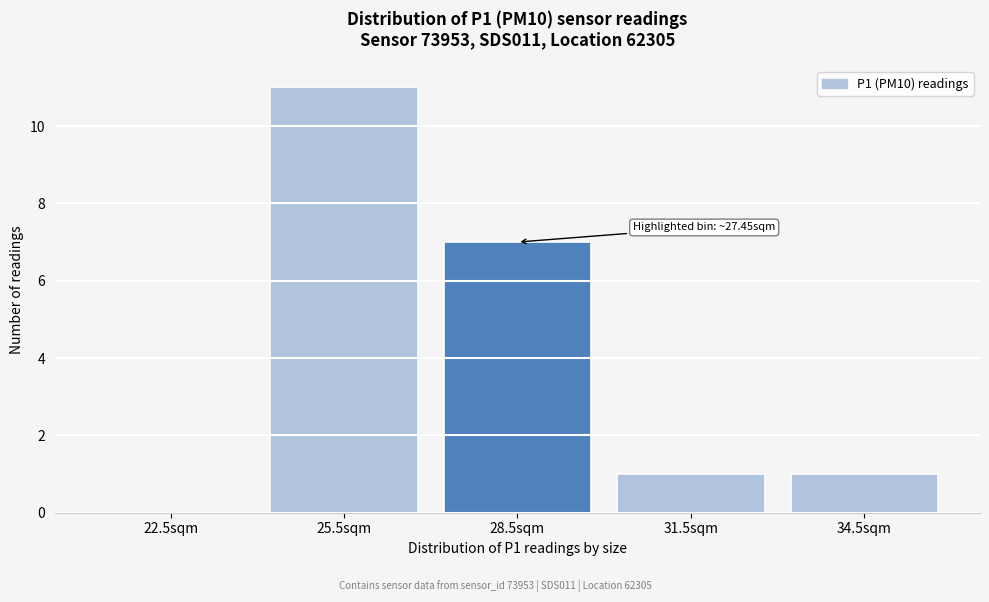

Which range on the x-axis has the tallest bar?

24 to 27